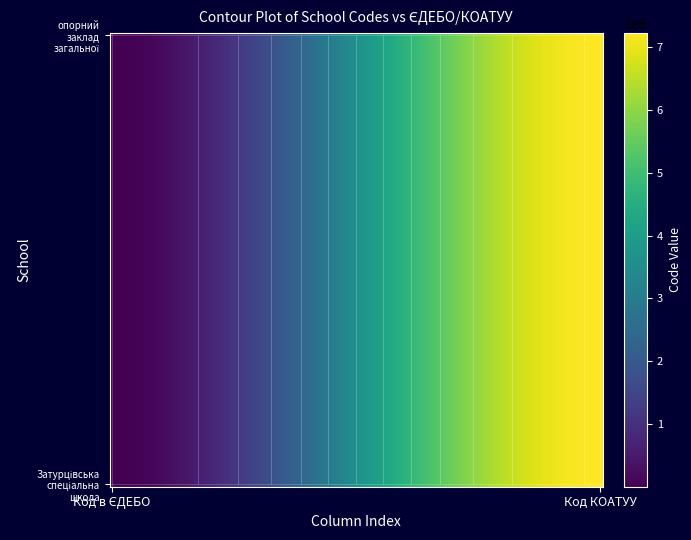

List the series in order of their peak value, lowest first.

Затурцівська спеціальна школа «Центр ос…, опорний заклад загальної середньої осві…